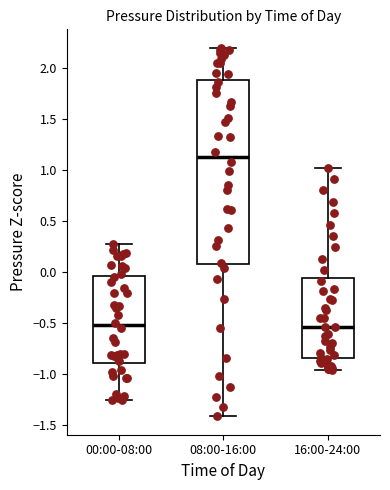

Comparing the boxes themselves (not the whiskers), which one is the tallest?

08:00-16:00